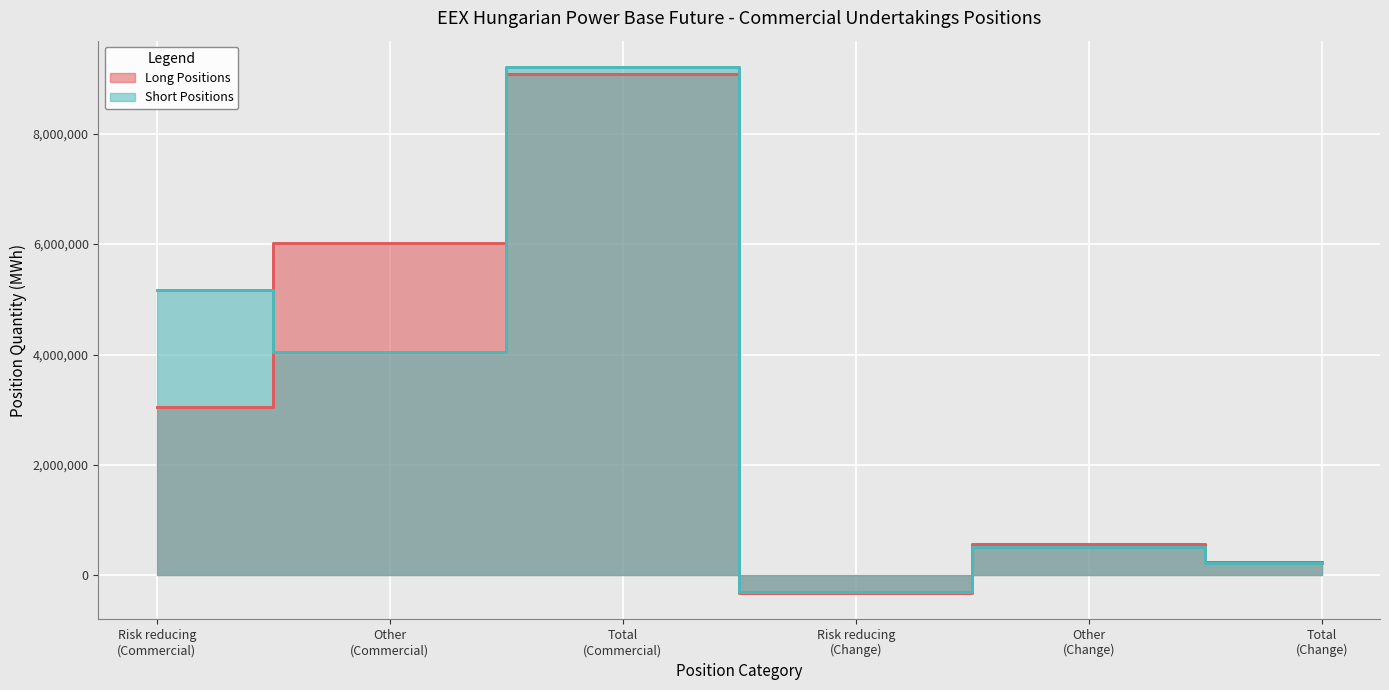

How many data points in Long Positions are above 3057926?

2